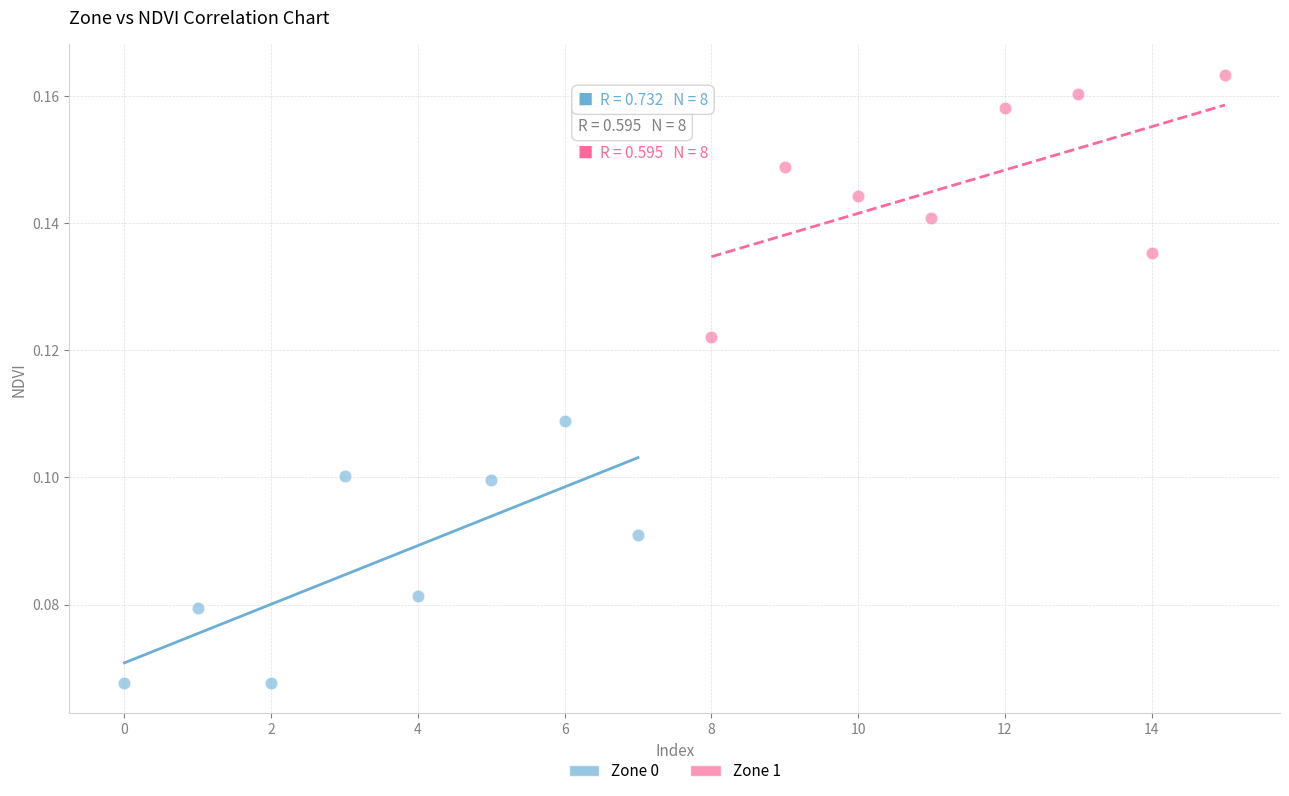

Which series reaches the minimum Y coordinate?

Zone 0